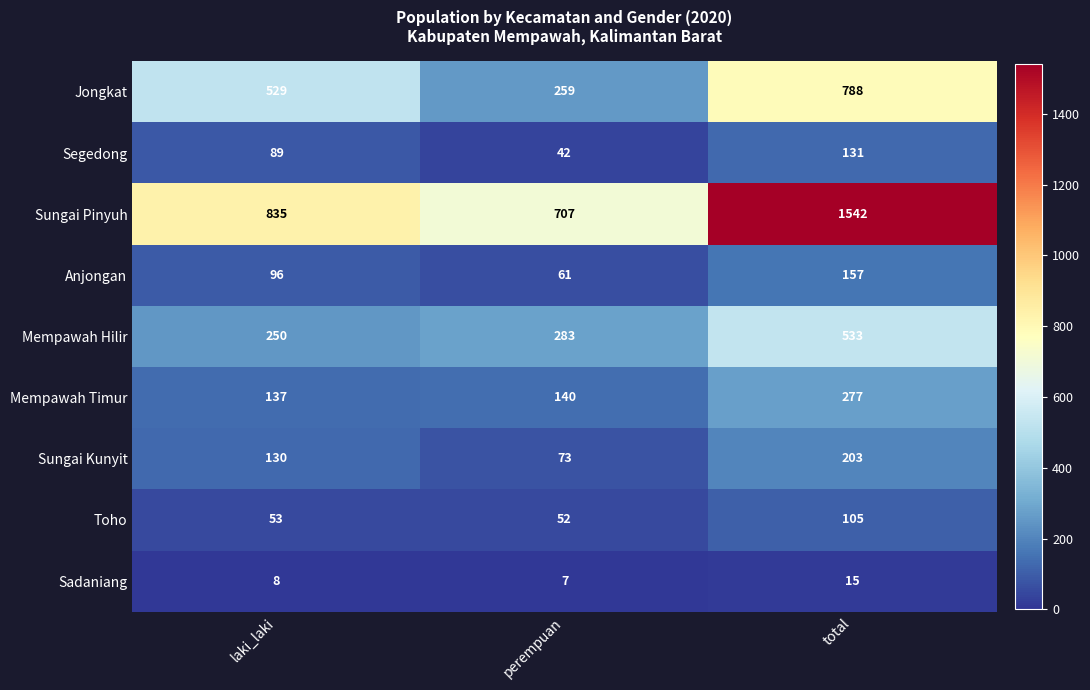

At which category is the sum across all series the highest?

total